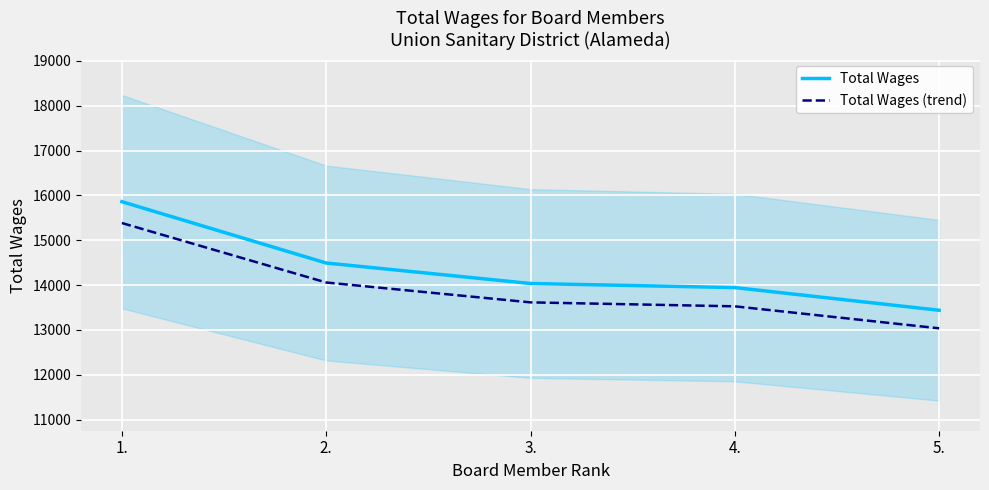

Between 2. and 3., which series saw the biggest shift?

Total Wages